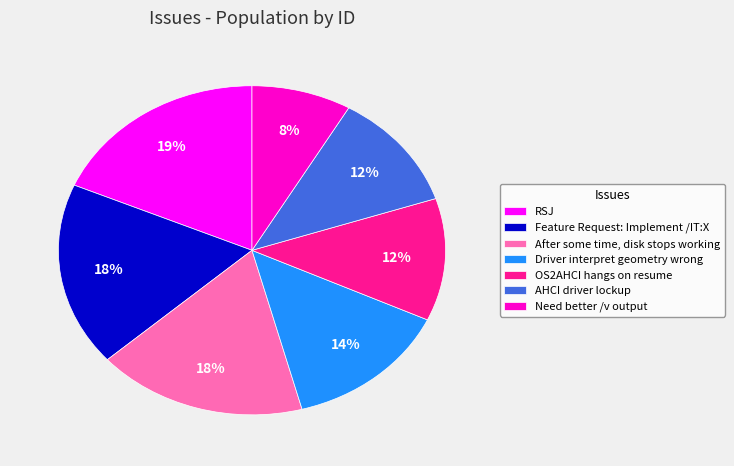

What is the ratio of the value at Feature Request: Implement /IT:X to the value at After some time, disk stops working?

1.0